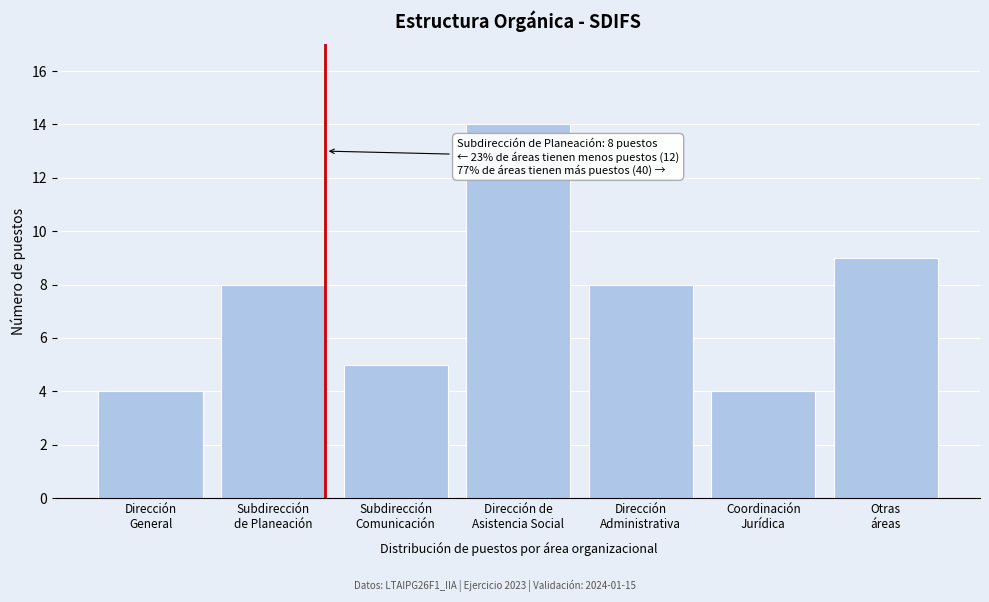

Reading left to right, transcribe all the data shown in this chart.

4	8	5	14	8	4	9